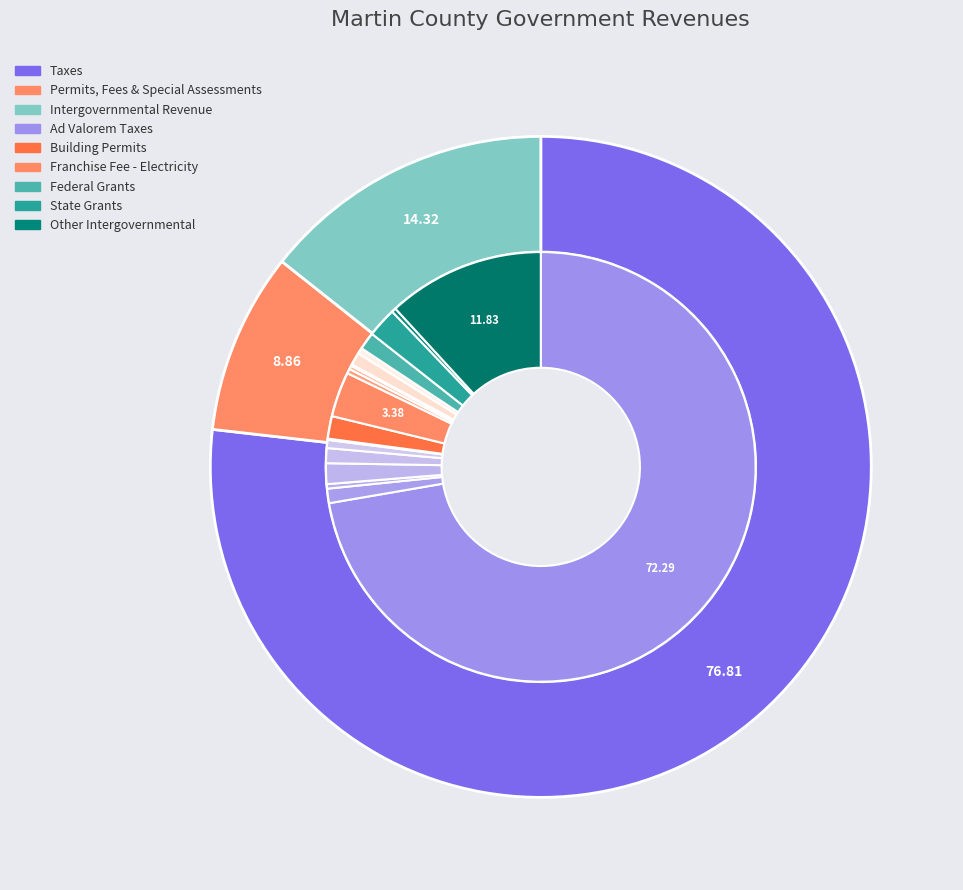

Is it true that Taxes is 77% of the pie?

False